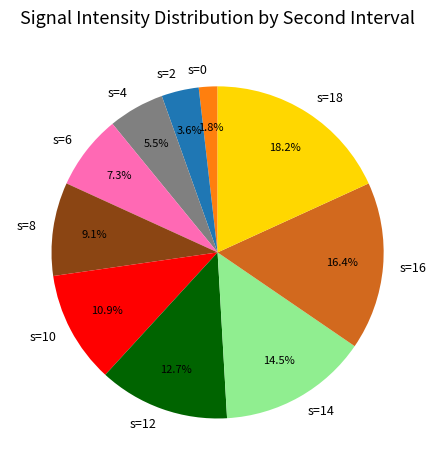

Rank the categories by value from lowest to highest.

s=0, s=2, s=4, s=6, s=8, s=10, s=12, s=14, s=16, s=18